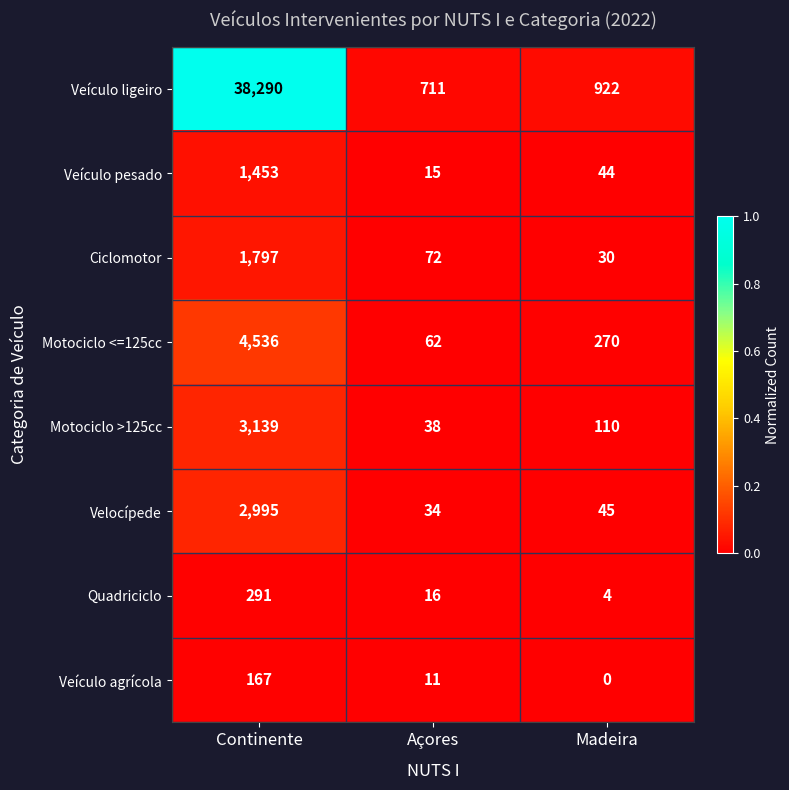

Reading left to right, list all the values displayed in this chart.

Veículo ligeiro: 38290	711	922
Veículo pesado: 1453	15	44
Ciclomotor: 1797	72	30
Motociclo <=125cc: 4536	62	270
Motociclo >125cc: 3139	38	110
Velocípede: 2995	34	45
Quadriciclo: 291	16	4
Veículo agrícola: 167	11	0